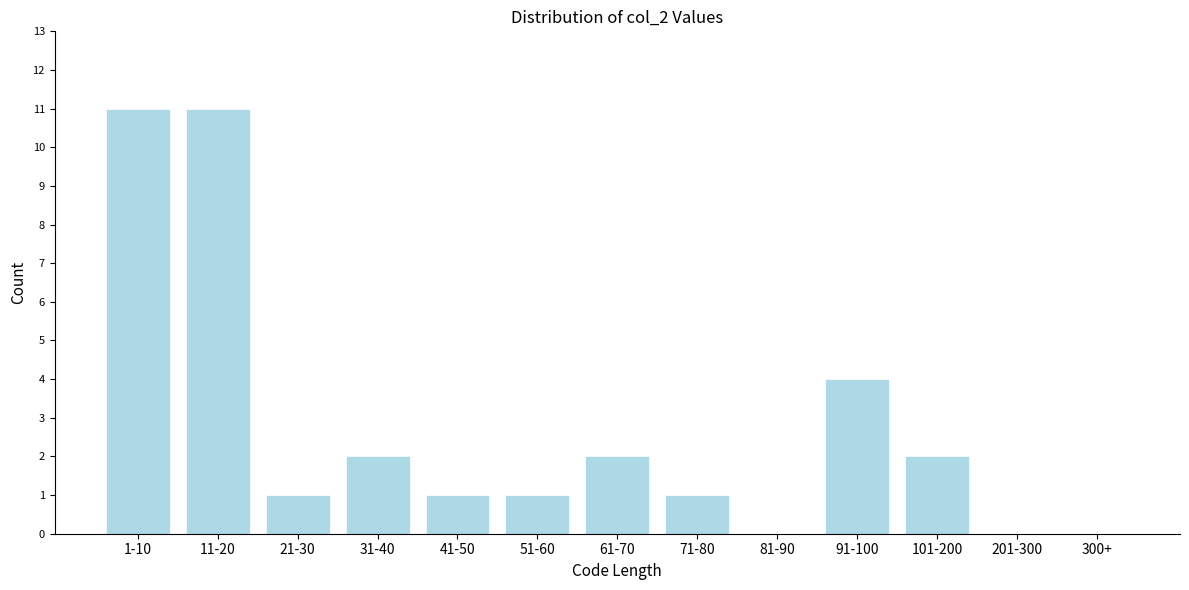

Reading left to right, extract all data points from this chart.

1-10=11	11-20=11	21-30=1	31-40=2	41-50=1	51-60=1	61-70=2	71-80=1	81-90=0	91-100=4	101-200=2	201-300=0	300+=0